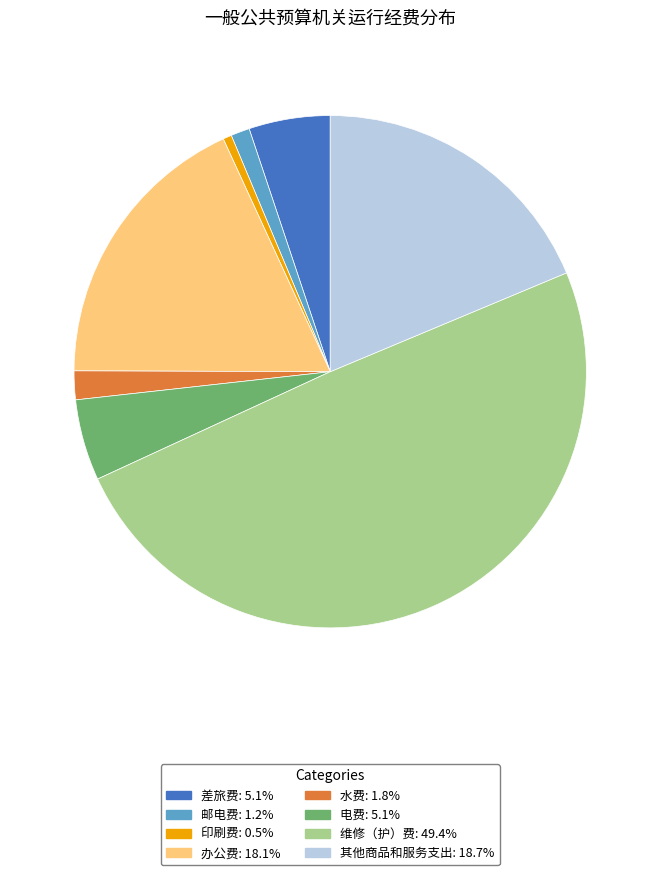

Which slice is the largest?

维修（护）费